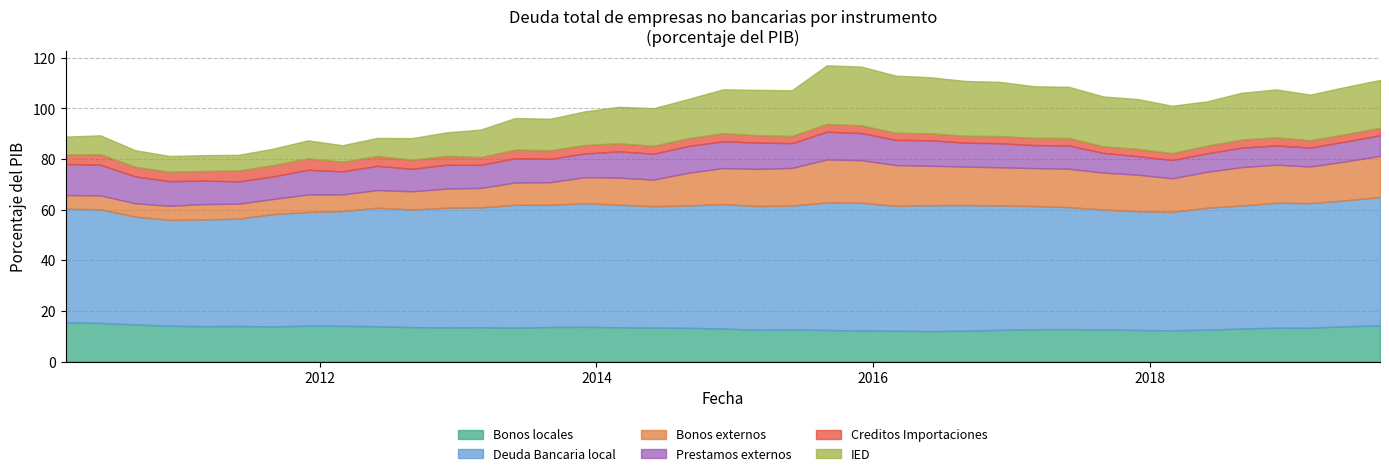

What is the value of the Creditos Importaciones point at the 21st from the left?

2.9